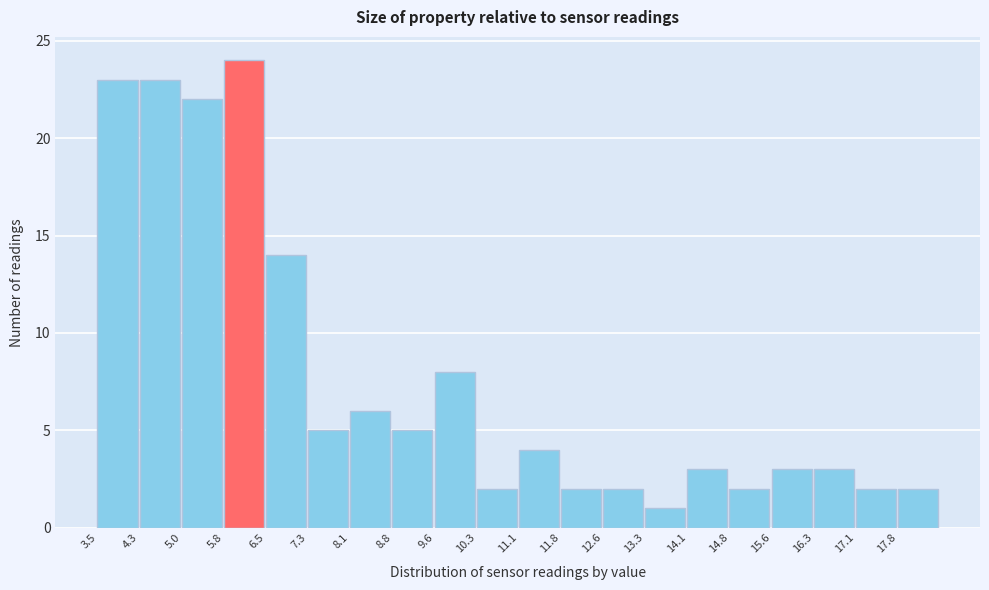

Reading left to right, transcribe this chart: for each bar, give the range it covers on the x-axis and its height. Neither the bar edges nor the heights are printed on the chart, so give them approximately, as read against the axes.

3.5 to 4.3: 23
4.3 to 5.0: 23
5.0 to 5.8: 22
5.8 to 6.5: 24
6.5 to 7.3: 14
7.3 to 8.1: 5
8.1 to 8.8: 6
8.8 to 9.6: 5
9.6 to 10.3: 8
10.3 to 11.1: 2
11.1 to 11.8: 4
11.8 to 12.6: 2
12.6 to 13.3: 2
13.3 to 14.1: 1
14.1 to 14.8: 3
14.8 to 15.6: 2
15.6 to 16.3: 3
16.3 to 17.1: 3
17.1 to 17.8: 2
17.8 to 18.6: 2